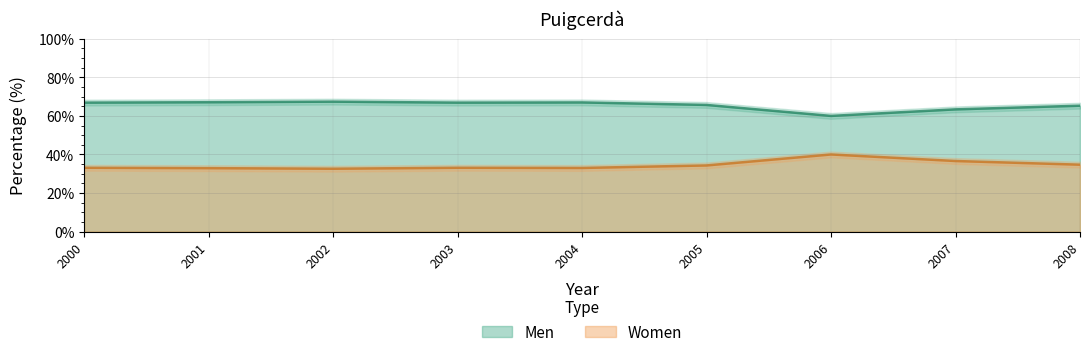

True or false: Women and Men cross at least once.

False